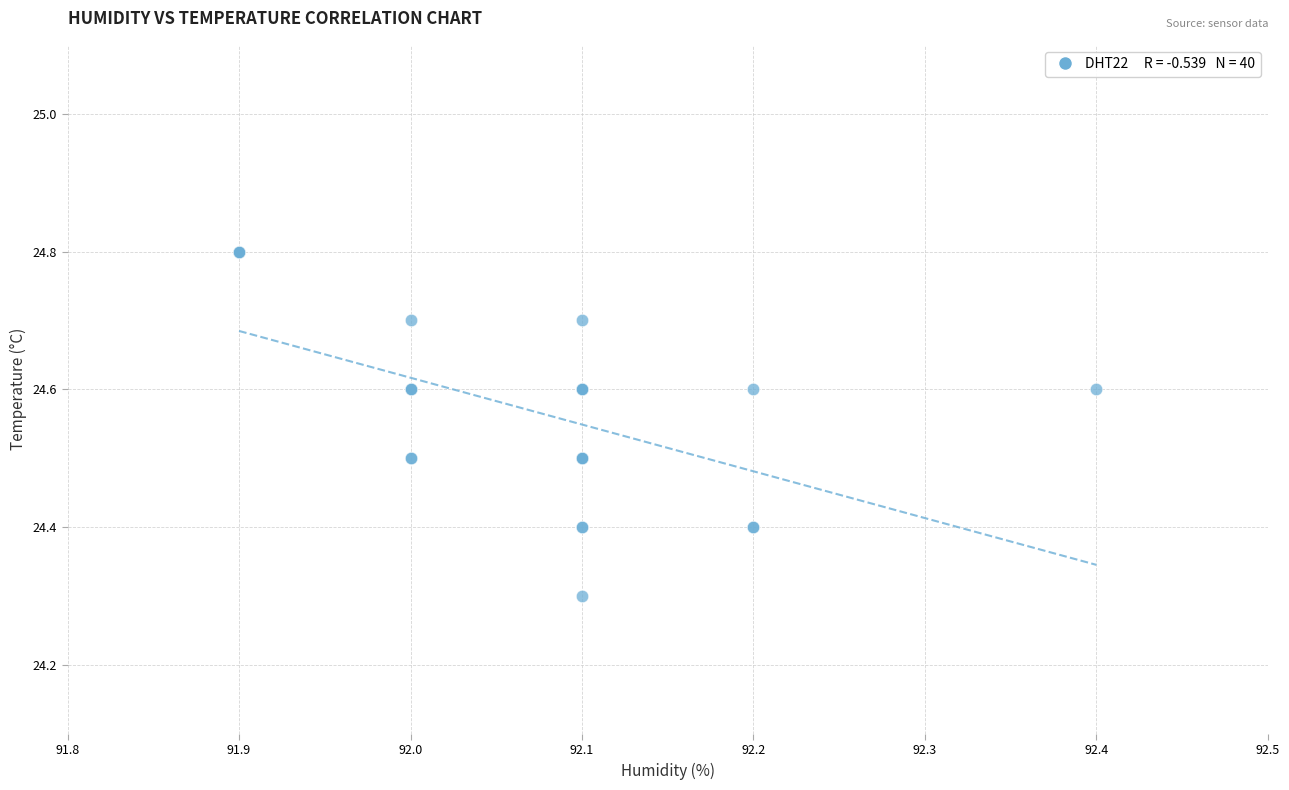

What Y value in the scatter plot is closest to 24?

24.3